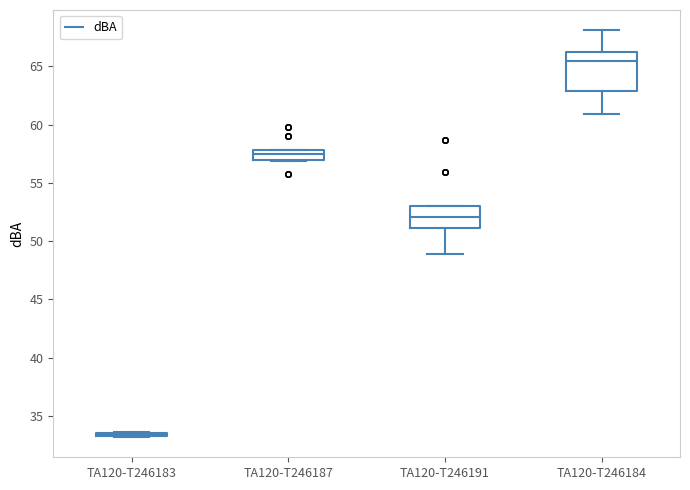

Reading left to right, read every box against the y-axis: the position of its median line, the range the box covers, and the ends of its whiskers. The values are not printed on the chart, so give them approximately, as read against the axis.

TA120-T246183: box collapsed to a line at 33.5, whiskers 33.0 to 33.5
TA120-T246187: median 57.5, box 57.0 to 58.0, whiskers 57.0 to 58.0
TA120-T246191: median 52.0, box 51.0 to 53.0, whiskers 49.0 to 53.0
TA120-T246184: median 65.5, box 63.0 to 66.0, whiskers 61.0 to 68.0